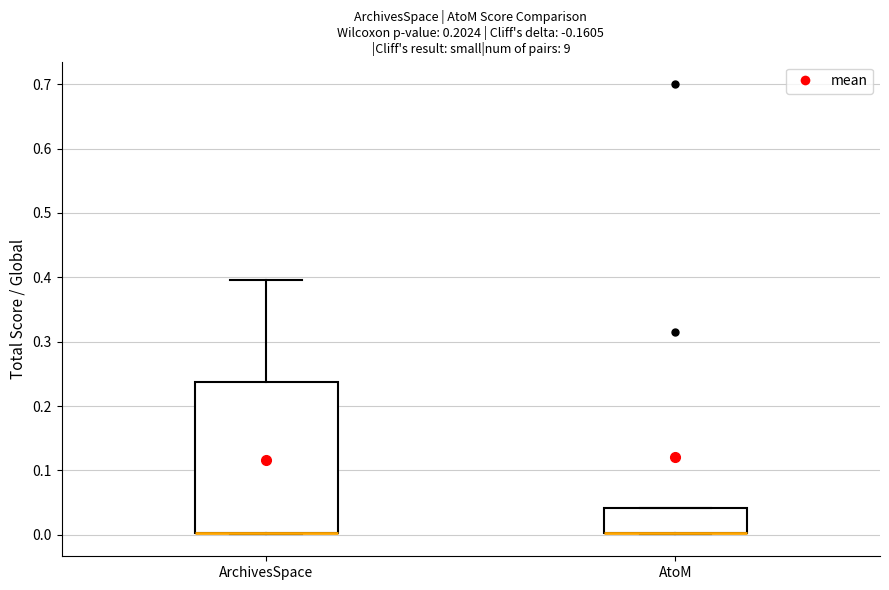

Reading left to right, read every box against the y-axis: the position of its median line, the range the box covers, and the ends of its whiskers. The values are not printed on the chart, so give them approximately, as read against the axis.

ArchivesSpace: median 0.00 (drawn on the box's lower edge), box 0.00 to 0.24, whiskers 0.00 to 0.40
AtoM: median 0.00 (drawn on the box's lower edge), box 0.00 to 0.04, whiskers 0.00 to 0.04